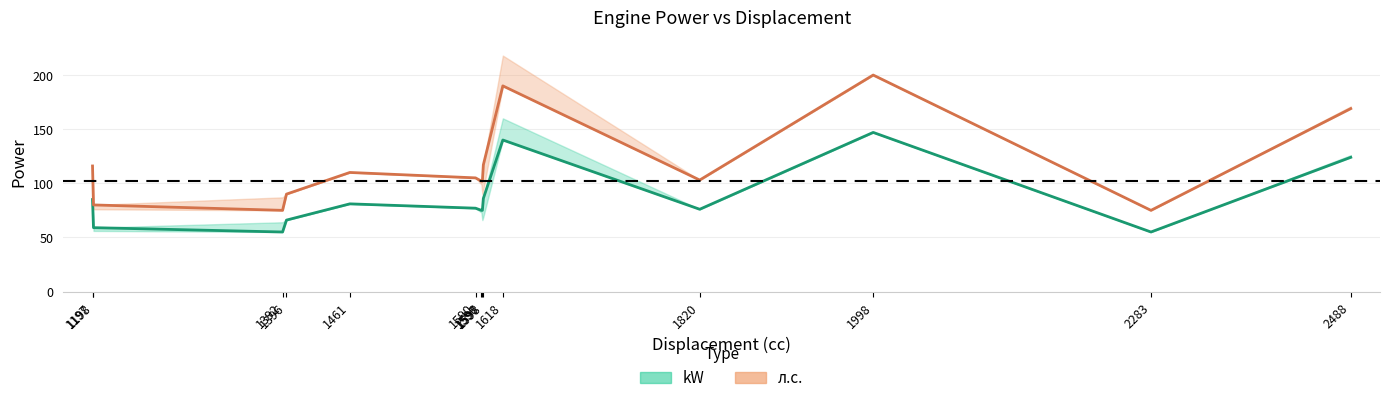

At which label is л.с. closest to 137?

1598